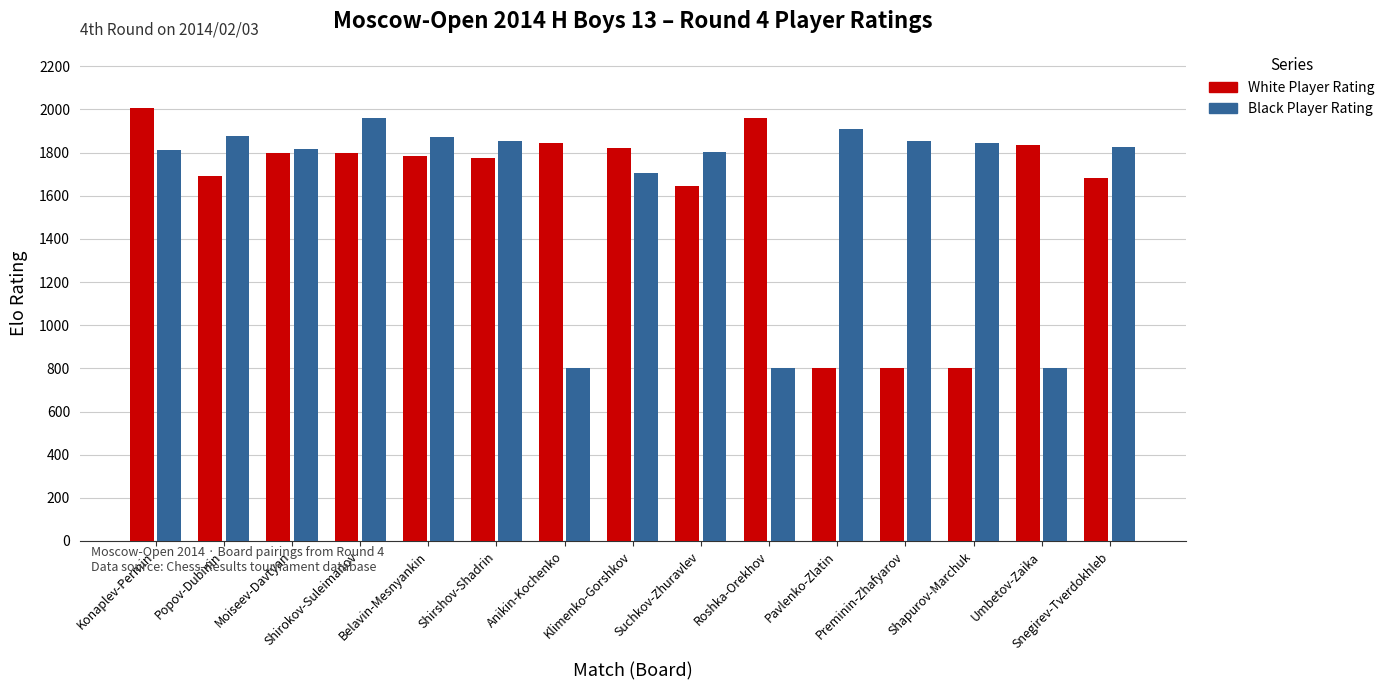

Does the chart contain stacked bars?

No